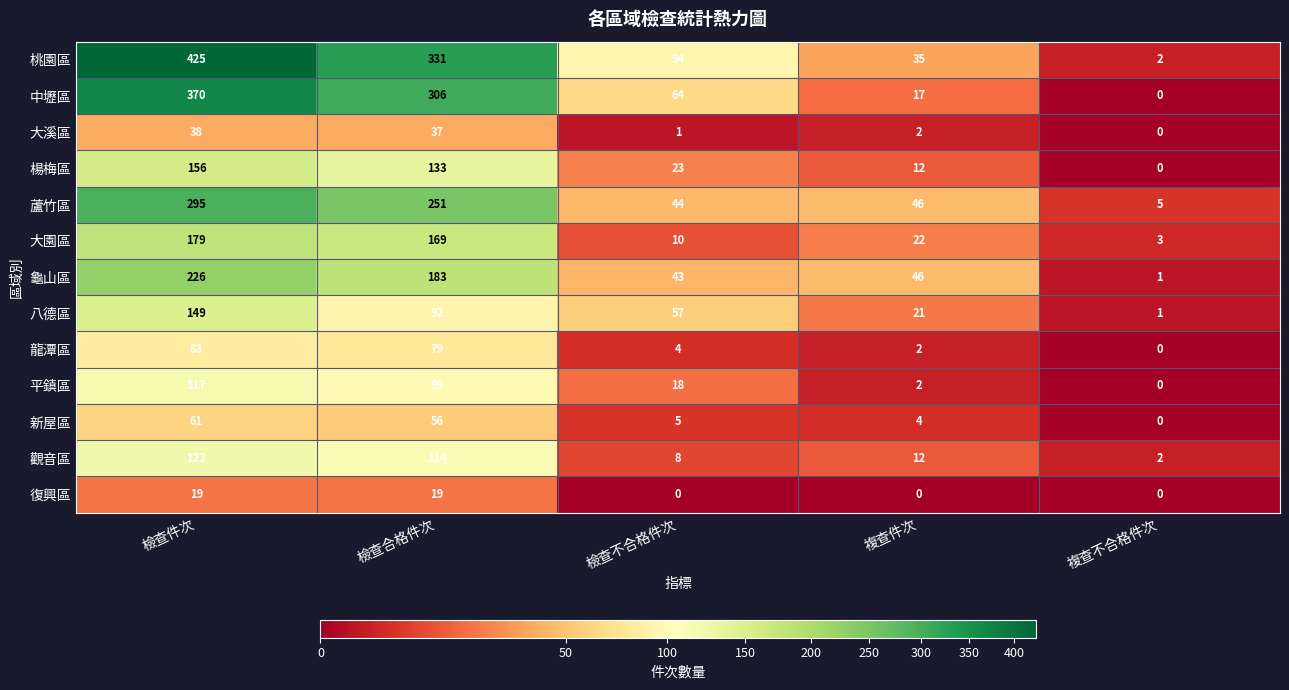

Which label corresponds to the largest value in the chart?

檢查件次